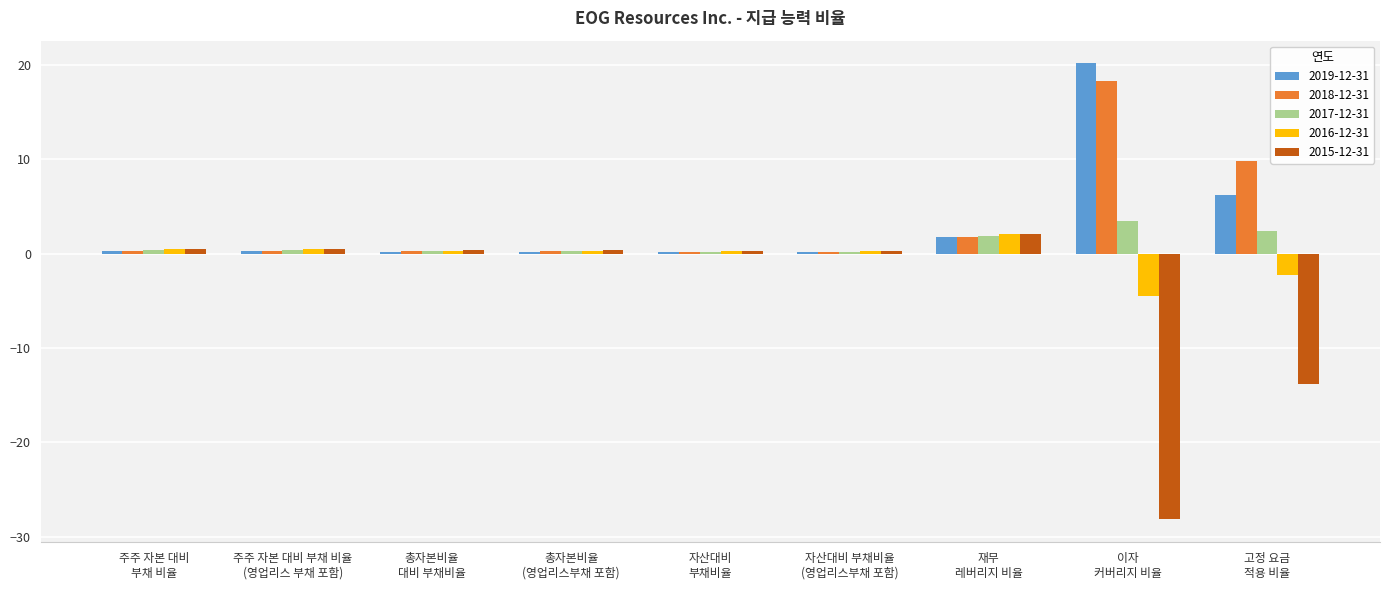

What are all the series names shown in the legend?

2019-12-31, 2018-12-31, 2017-12-31, 2016-12-31, 2015-12-31